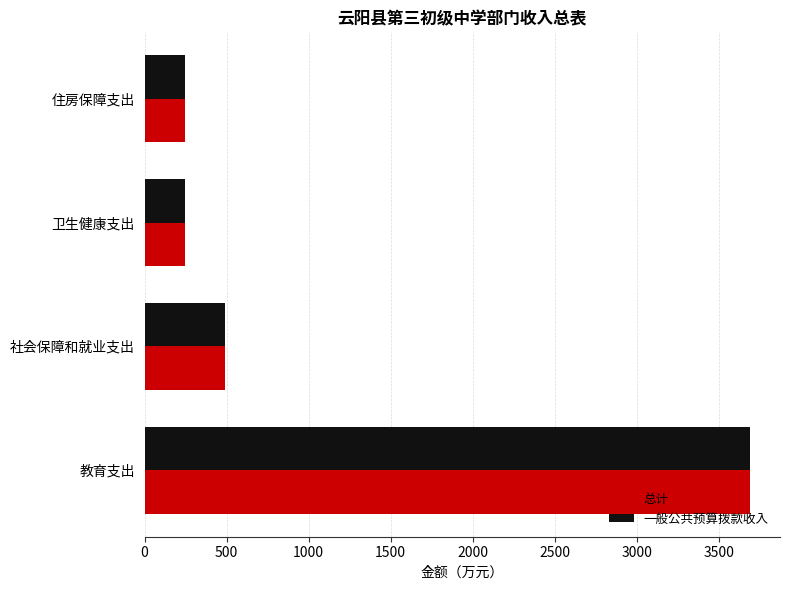

At which label is 一般公共预算拨款收入 closest to 1966?

社会保障和就业支出